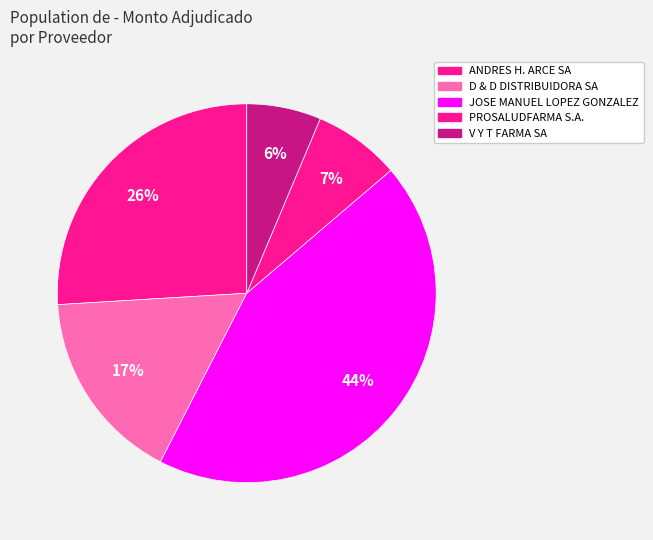

Count the number of slices in the pie.

5